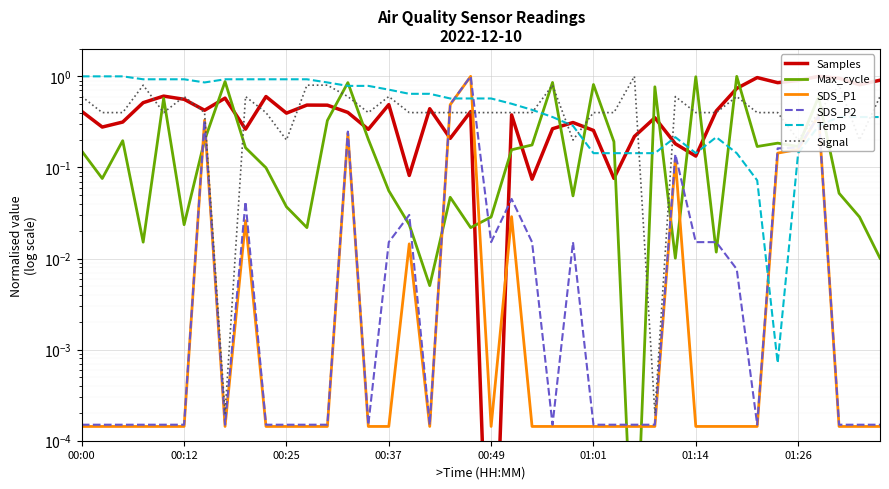

True or false: SDS_P2 has a value of 0.0 at 00:00.

True